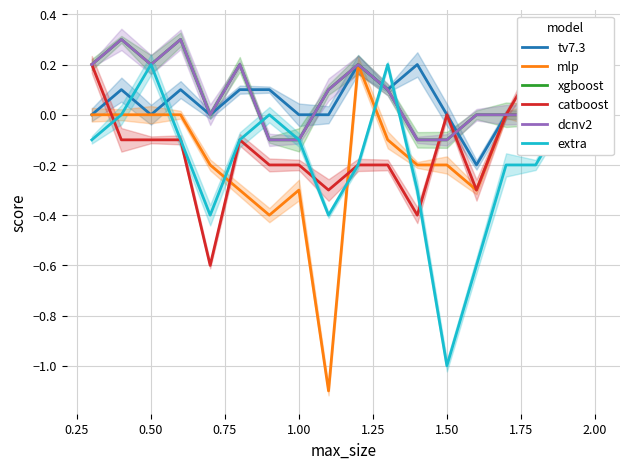

Which category has the lowest value in the dcnv2 series?

1.50